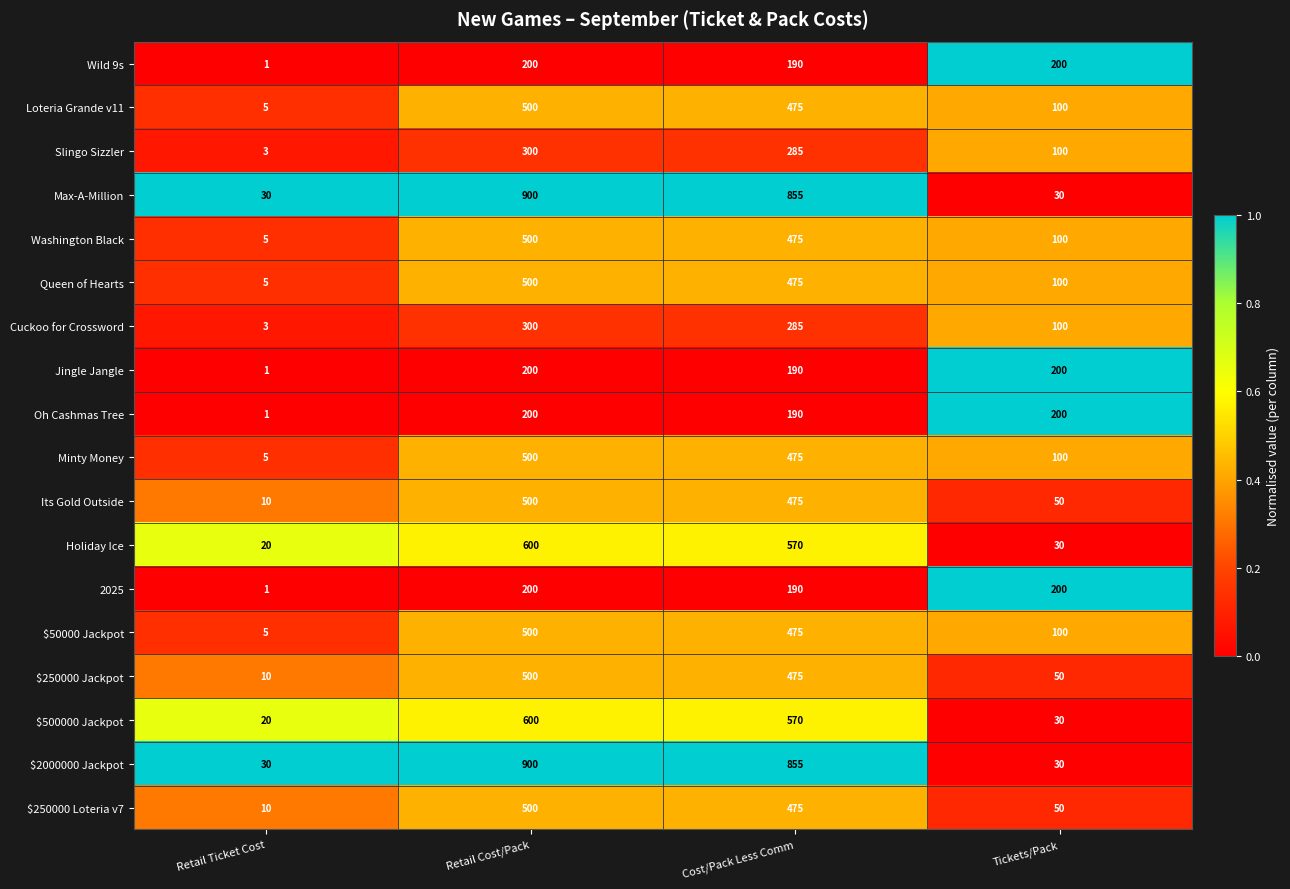

Rank the categories by Cuckoo for Crossword value from lowest to highest.

Retail Ticket Cost, Tickets/Pack, Cost/Pack Less Comm, Retail Cost/Pack